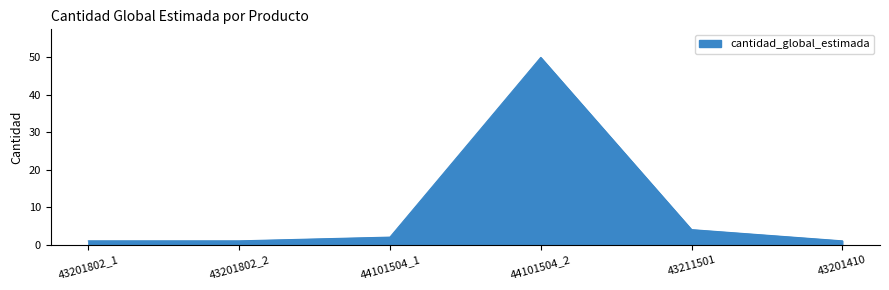

Which label corresponds to the largest value in the chart?

44101504_2